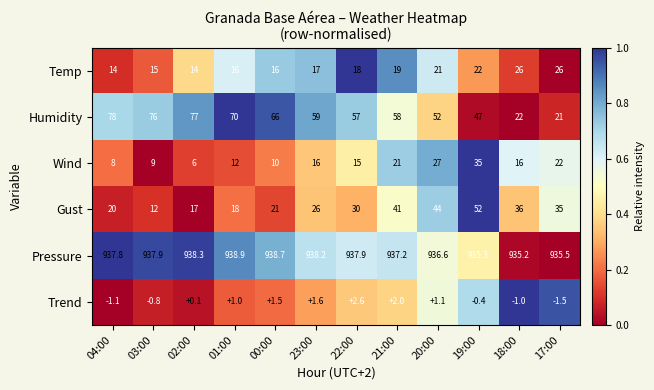

List the series in order of their peak value, lowest first.

Trend, Temp, Wind, Gust, Humidity, Pressure